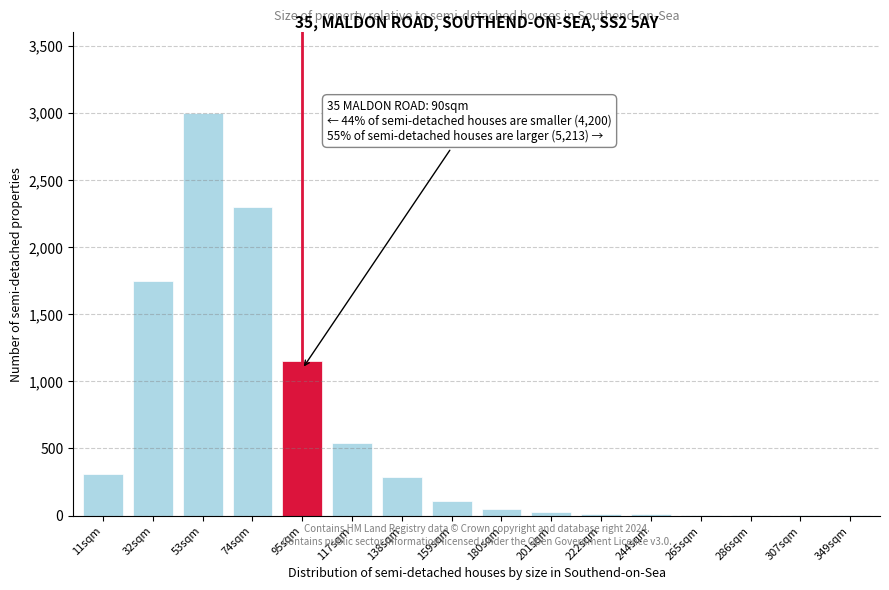

Approximately how many times larger is the value at 138sqm compared to 159sqm?

2.6